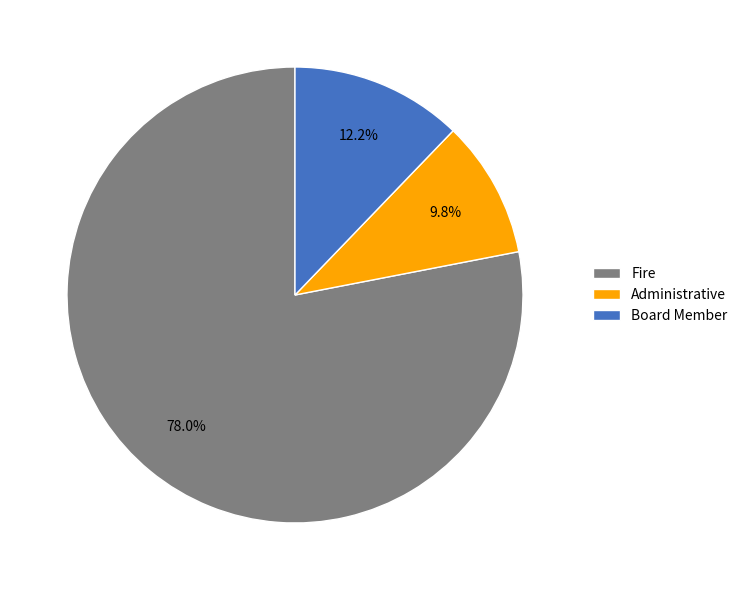

Does Fire represent more than half of the total?

Yes